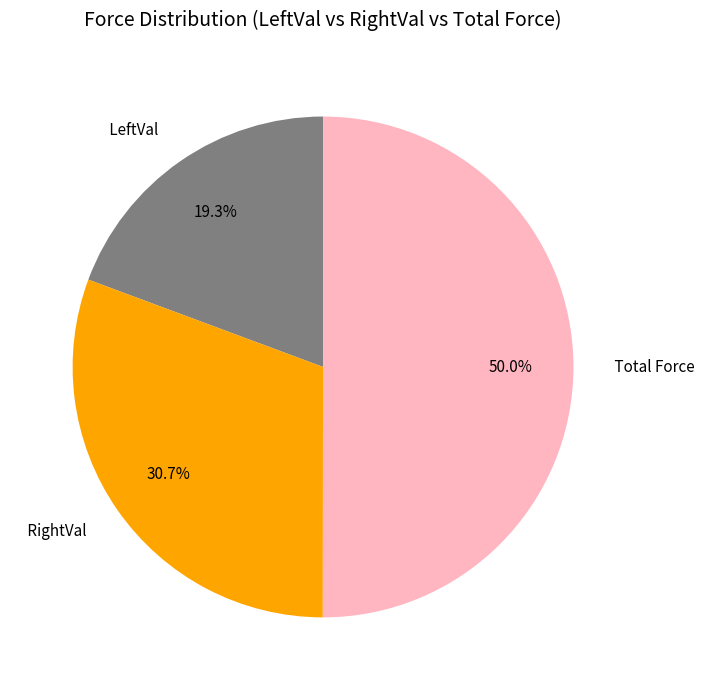

What percentage is NOT represented by RightVal?

69.3%